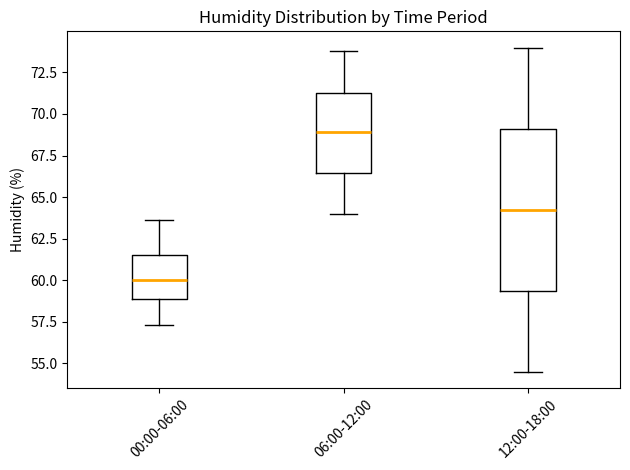

Where does the lower whisker of the box for 06:00-12:00 end on the y-axis? The values are not printed on the chart, so give them approximately, as read against the axis.

64.0